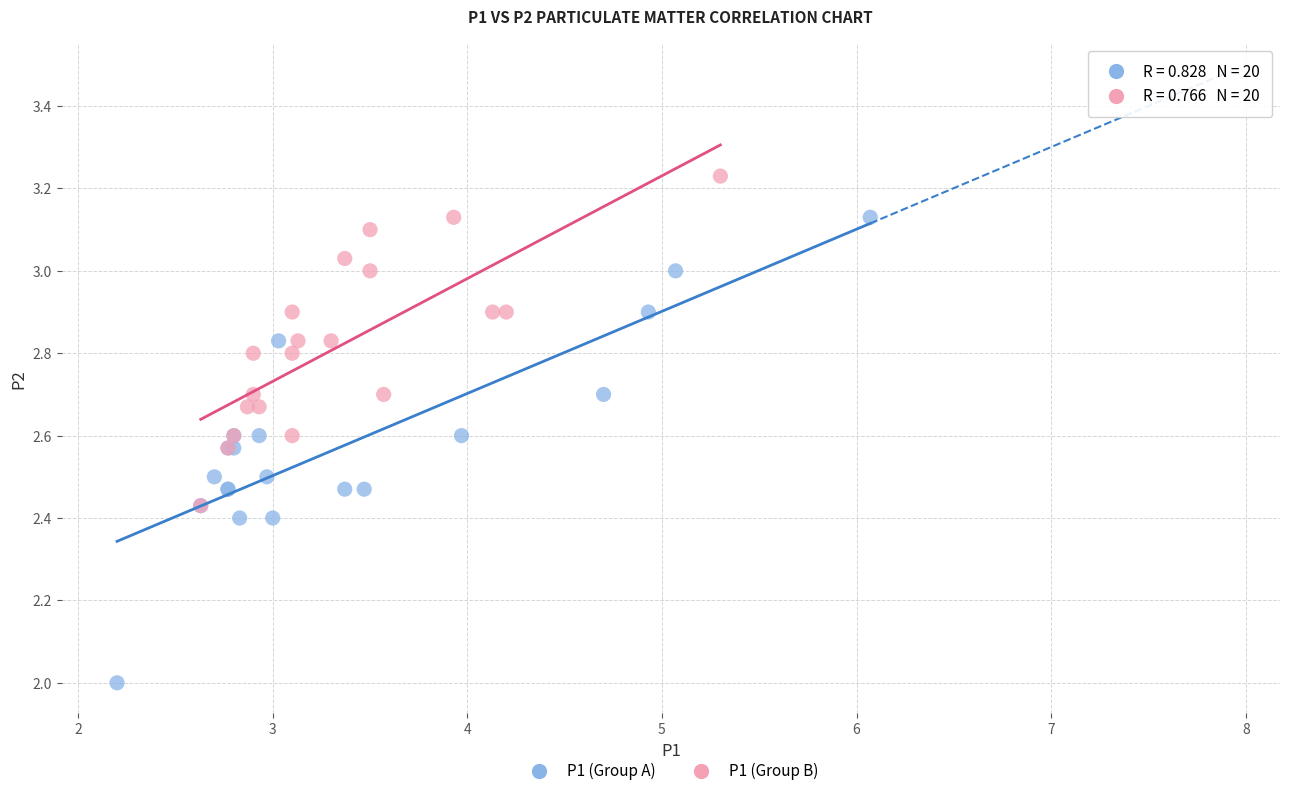

What are all the series names shown in the legend?

P1 (Group A), P1 (Group B)